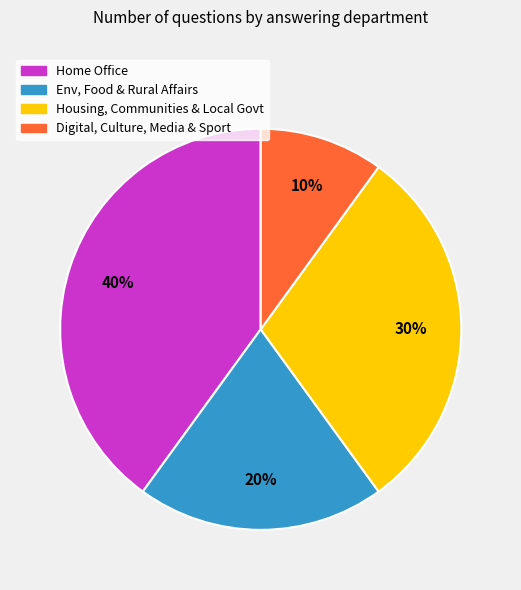

Is the sum of Home Office and Env, Food & Rural Affairs greater than half?

Yes